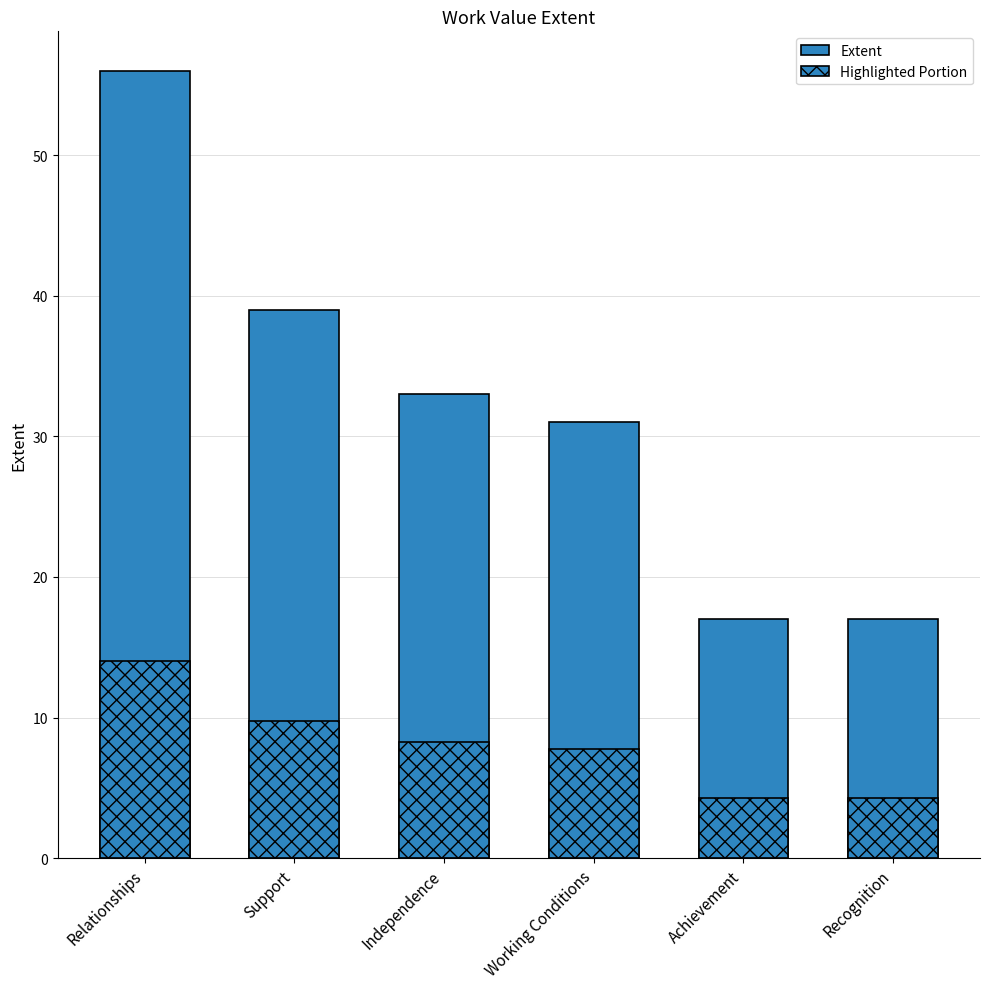

What is the smallest value displayed?

4.2